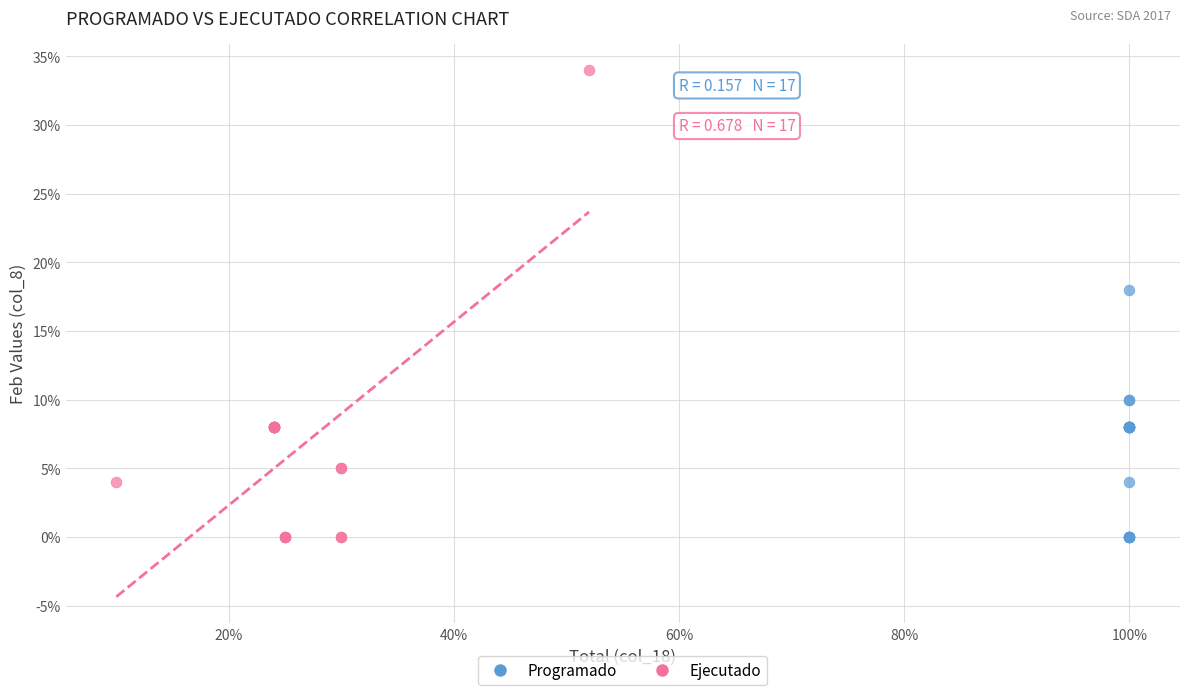

Which series has the largest Y range (max minus min)?

Ejecutado